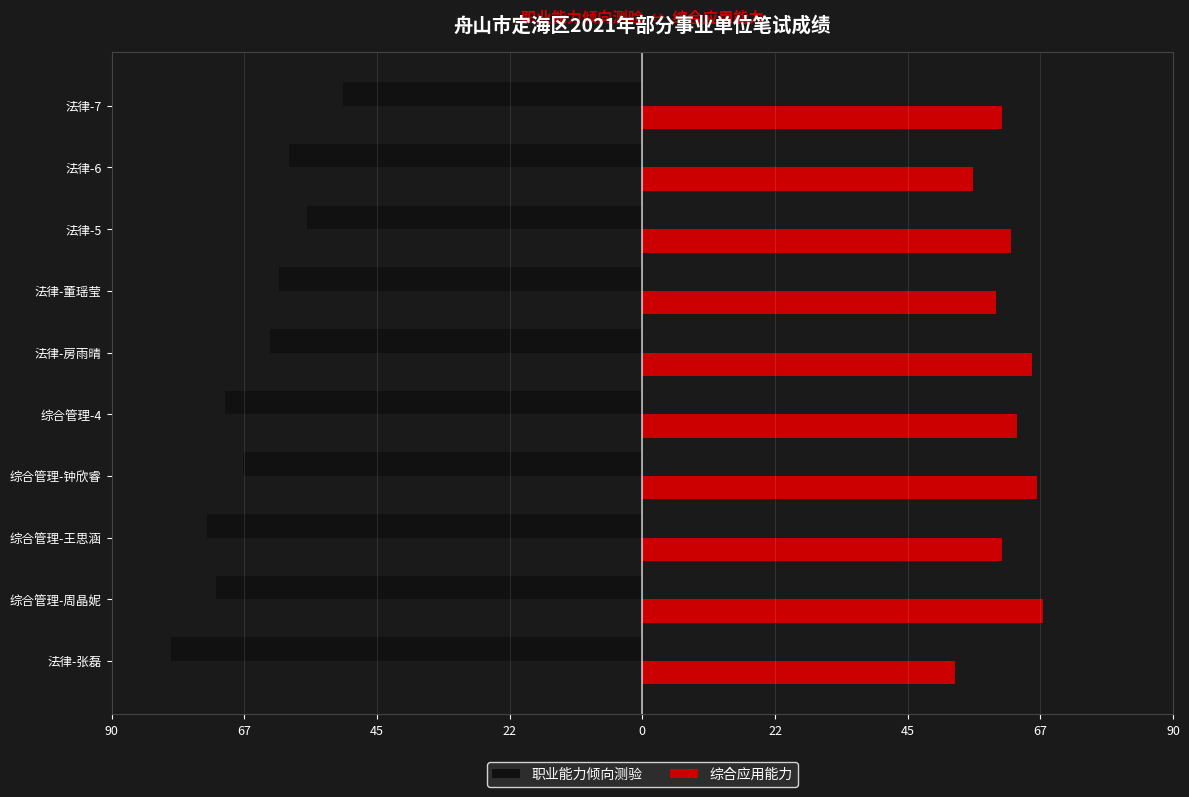

What is the minimum value shown in the chart?

-80.0